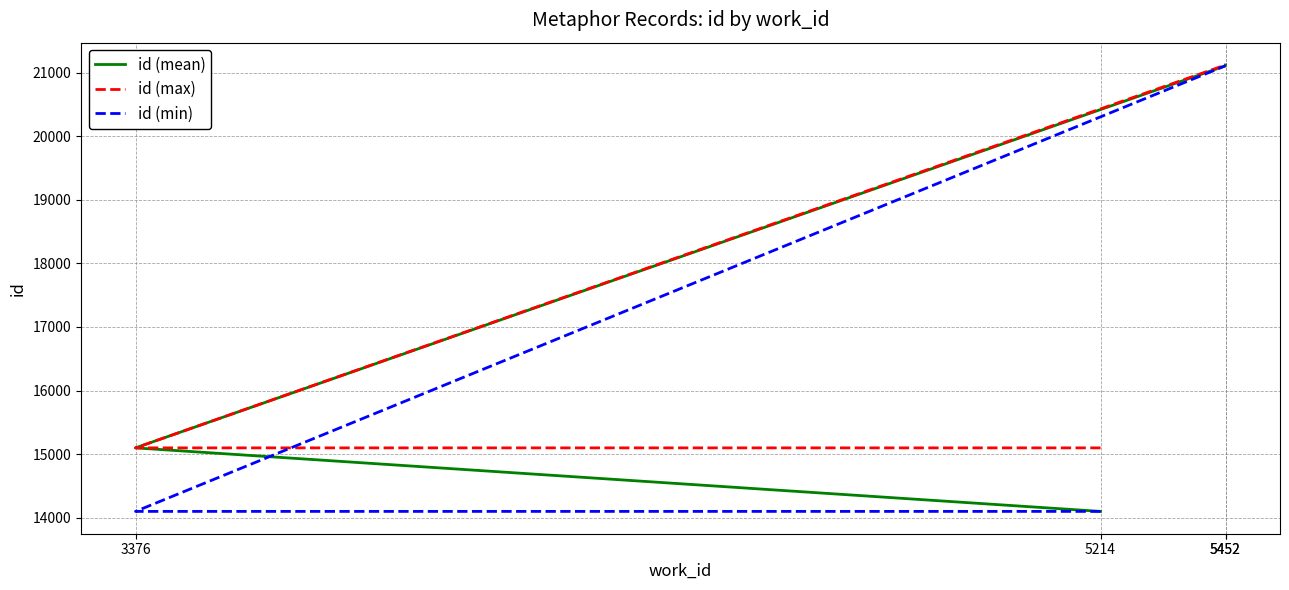

Which series has the largest total across all categories?

id (max)